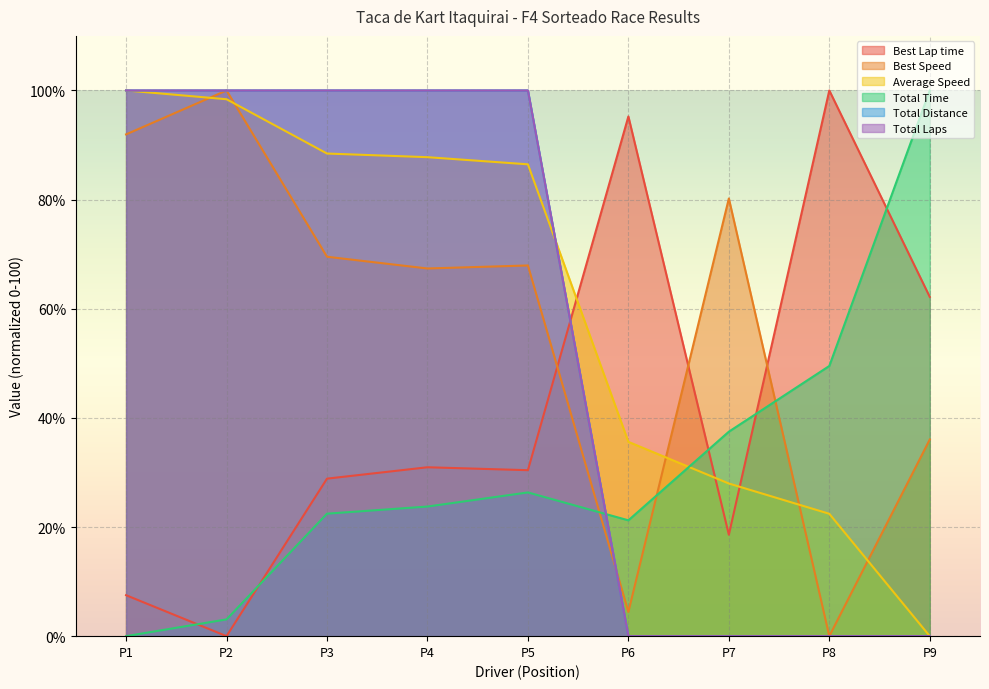

Does the chart display data point markers on the line(s)?

No